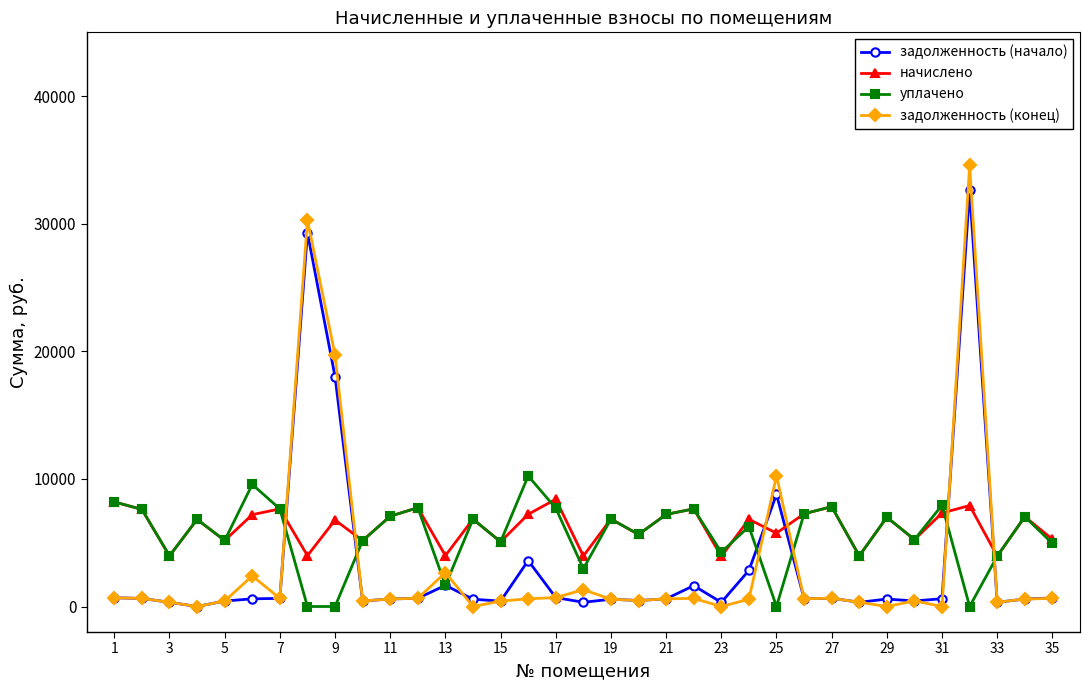

How many values in the задолженность (начало) series exceed 601?

18